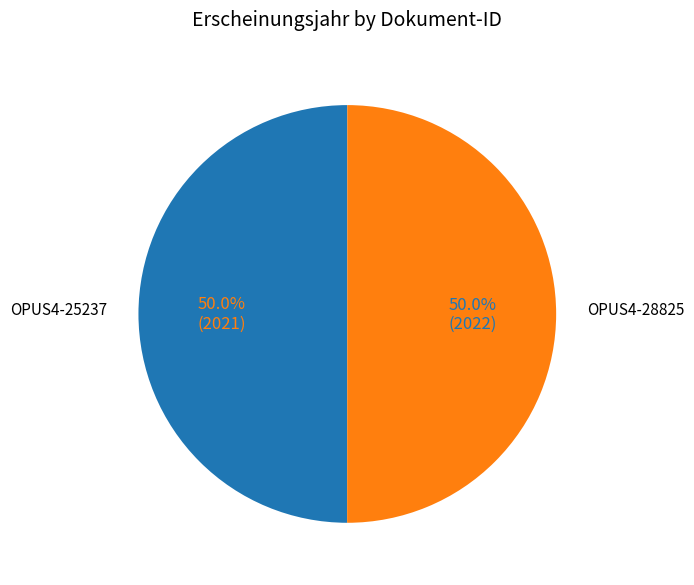

The OPUS4-28825 slice represents 50% of the pie. True or false?

True